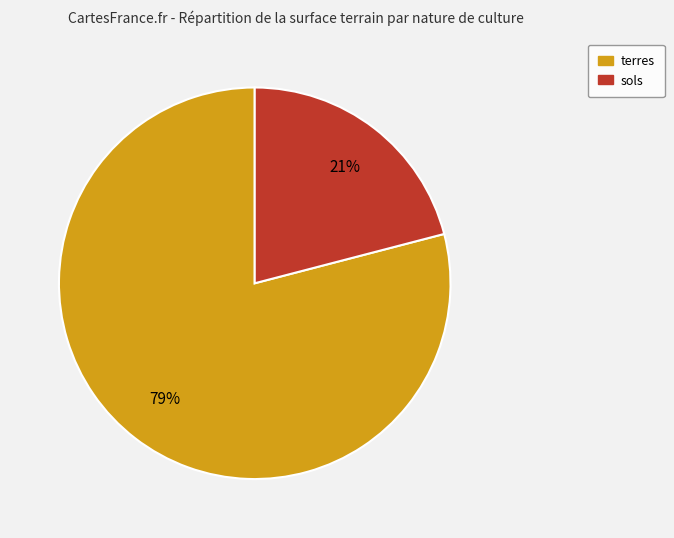

Count the number of slices in the pie.

2